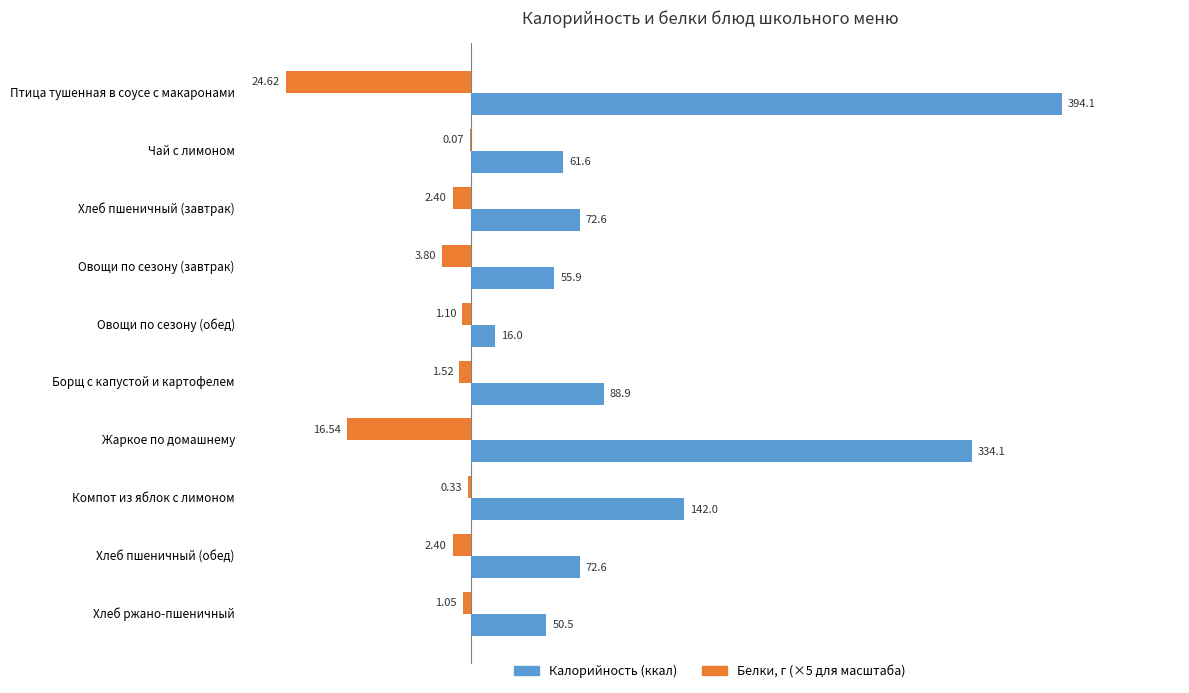

Which label corresponds to the largest value in the chart?

Птица тушенная в соусе с макаронами